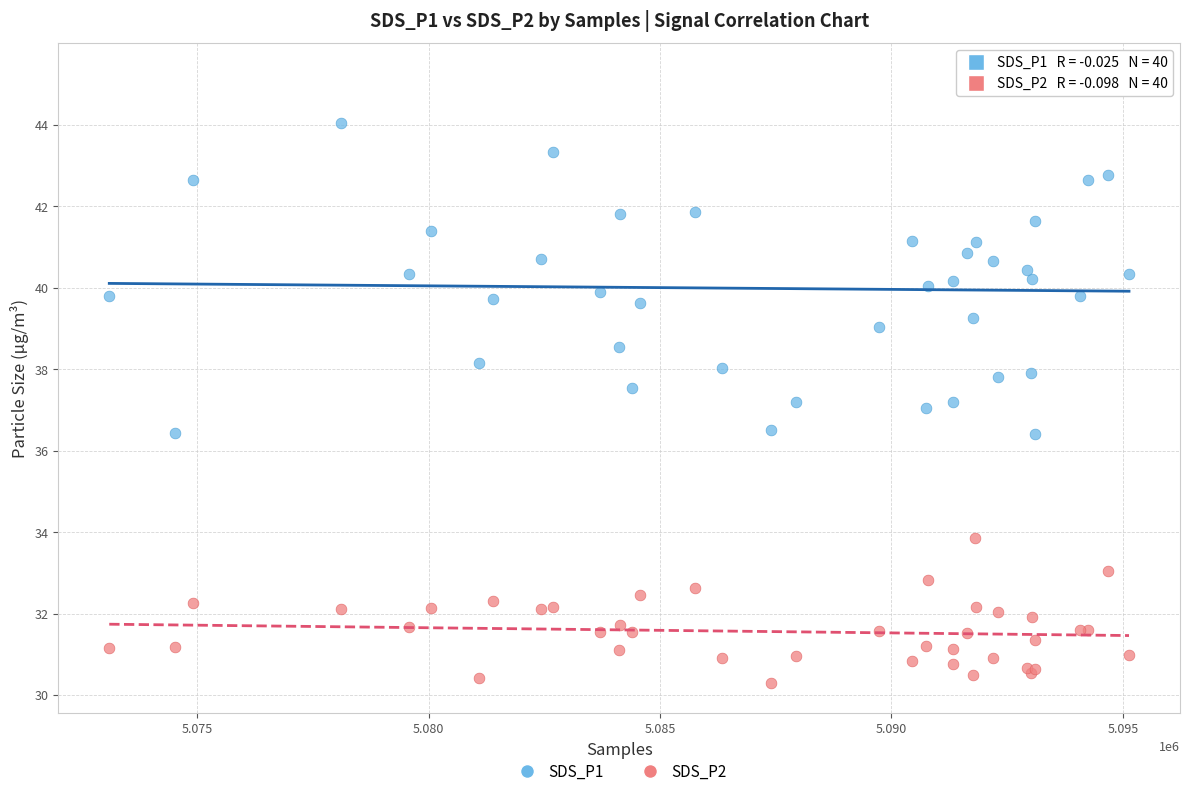

What is the X range (max minus min) for the scatter plot?

22034.0